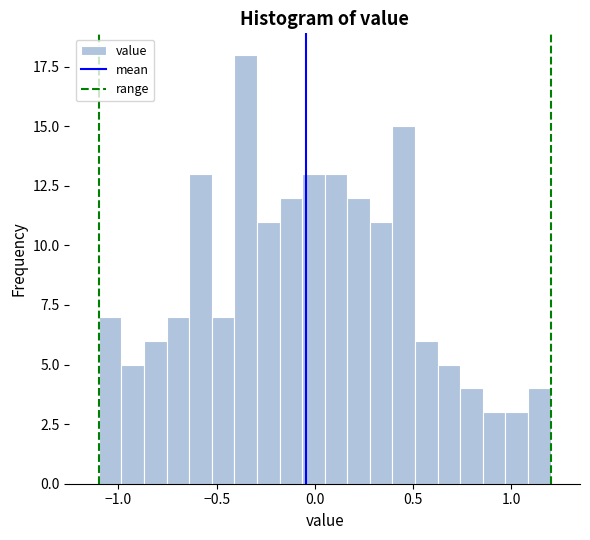

Read against the x-axis, roughly where is the centre of the tallest bar?

-0.35